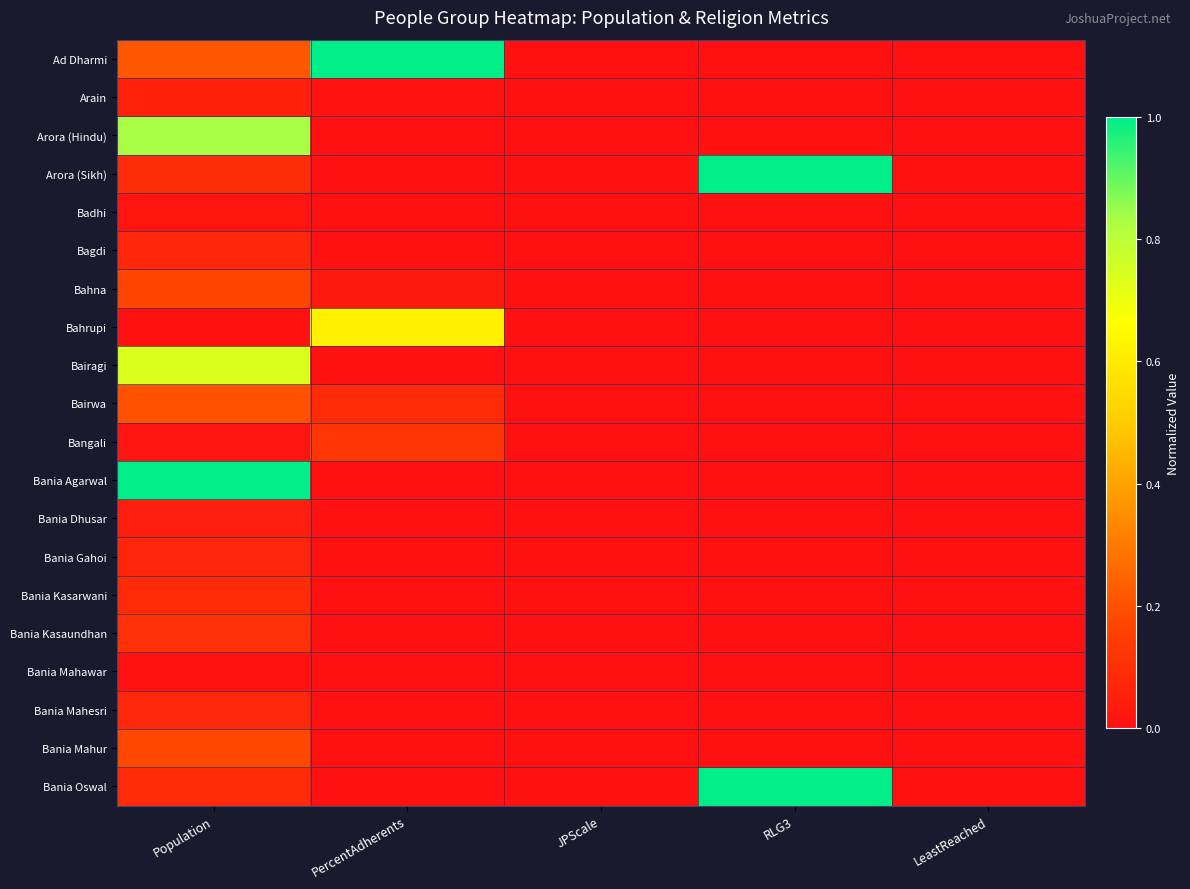

Reading left to right, what are all the values shown in this chart?

Ad Dharmi: Population=0.2	PercentAdherents=1.0	JPScale=0.0	RLG3=0.0	LeastReached=0.0
Arain: Population=0.1	PercentAdherents=0.0	JPScale=0.0	RLG3=0.0	LeastReached=0.0
Arora (Hindu): Population=0.8	PercentAdherents=0.0	JPScale=0.0	RLG3=0.0	LeastReached=0.0
Arora (Sikh): Population=0.1	PercentAdherents=0.0	JPScale=0.0	RLG3=1.0	LeastReached=0.0
Badhi: Population=0.0	PercentAdherents=0.0	JPScale=0.0	RLG3=0.0	LeastReached=0.0
Bagdi: Population=0.1	PercentAdherents=0.0	JPScale=0.0	RLG3=0.0	LeastReached=0.0
Bahna: Population=0.2	PercentAdherents=0.0	JPScale=0.0	RLG3=0.0	LeastReached=0.0
Bahrupi: Population=0.0	PercentAdherents=0.6	JPScale=0.0	RLG3=0.0	LeastReached=0.0
Bairagi: Population=0.7	PercentAdherents=0.0	JPScale=0.0	RLG3=0.0	LeastReached=0.0
Bairwa: Population=0.2	PercentAdherents=0.1	JPScale=0.0	RLG3=0.0	LeastReached=0.0
Bangali: Population=0.0	PercentAdherents=0.1	JPScale=0.0	RLG3=0.0	LeastReached=0.0
Bania Agarwal: Population=1.0	PercentAdherents=0.0	JPScale=0.0	RLG3=0.0	LeastReached=0.0
Bania Dhusar: Population=0.0	PercentAdherents=0.0	JPScale=0.0	RLG3=0.0	LeastReached=0.0
Bania Gahoi: Population=0.1	PercentAdherents=0.0	JPScale=0.0	RLG3=0.0	LeastReached=0.0
Bania Kasarwani: Population=0.1	PercentAdherents=0.0	JPScale=0.0	RLG3=0.0	LeastReached=0.0
Bania Kasaundhan: Population=0.1	PercentAdherents=0.0	JPScale=0.0	RLG3=0.0	LeastReached=0.0
Bania Mahawar: Population=0.0	PercentAdherents=0.0	JPScale=0.0	RLG3=0.0	LeastReached=0.0
Bania Mahesri: Population=0.1	PercentAdherents=0.0	JPScale=0.0	RLG3=0.0	LeastReached=0.0
Bania Mahur: Population=0.2	PercentAdherents=0.0	JPScale=0.0	RLG3=0.0	LeastReached=0.0
Bania Oswal: Population=0.1	PercentAdherents=0.0	JPScale=0.0	RLG3=1.0	LeastReached=0.0